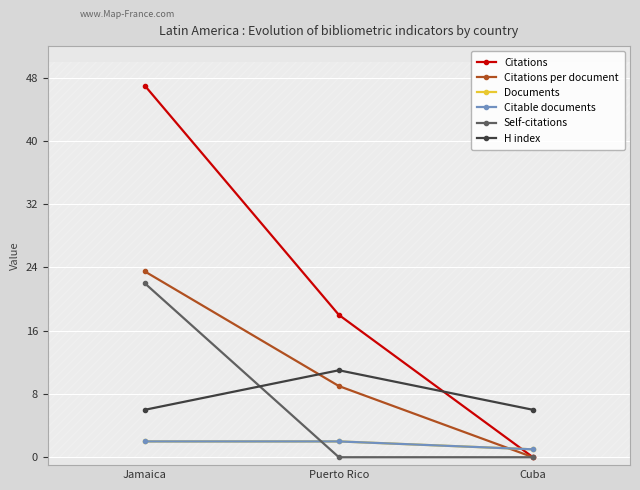

What are all the series names shown in the legend?

Citations, Citations per document, Documents, Citable documents, Self-citations, H index